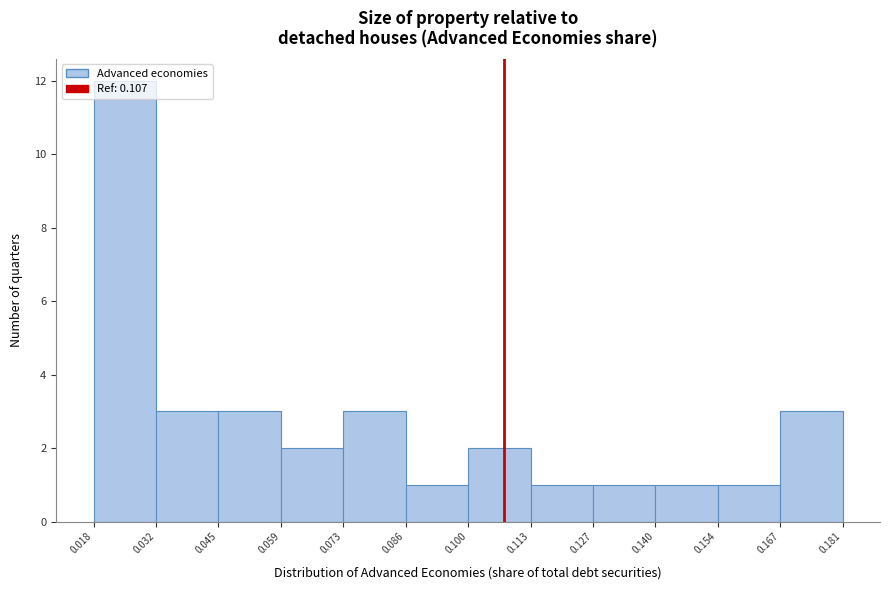

Over which range of the x-axis is the bar tallest?

0.018 to 0.032